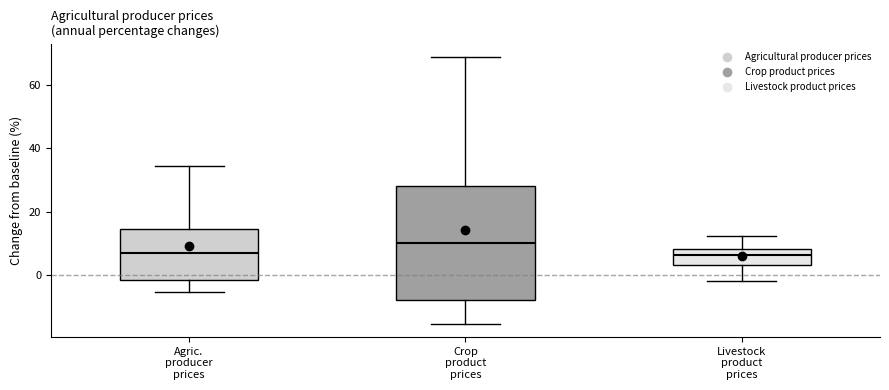

Where does the median line of the box for Crop product prices sit on the y-axis? The values are not printed on the chart, so give them approximately, as read against the axis.

10